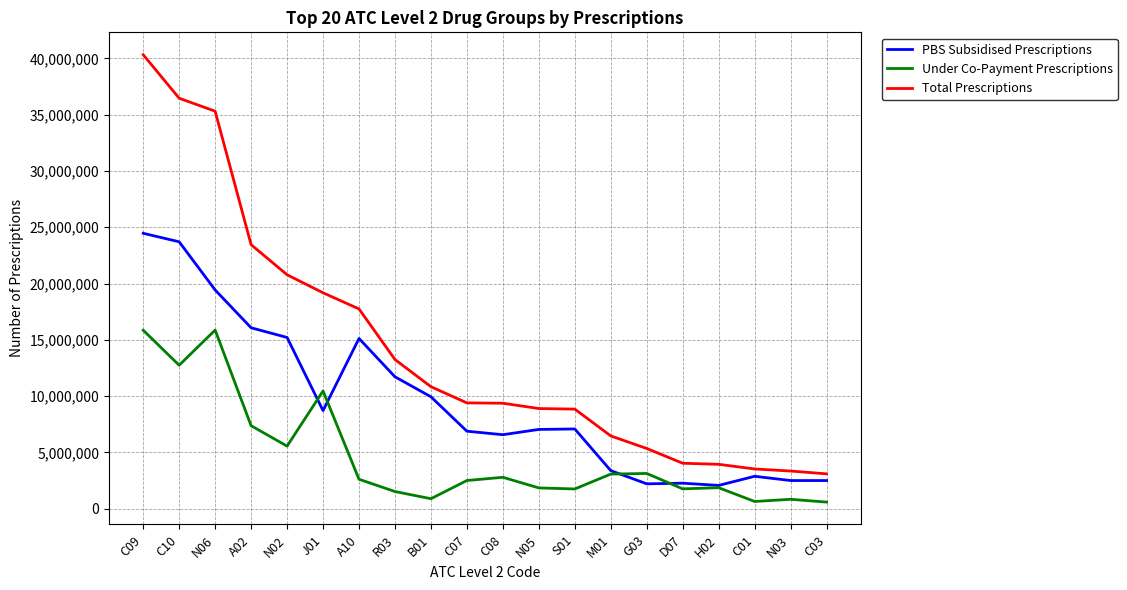

The value of Total Prescriptions at C10 is 65576666. True or false?

False